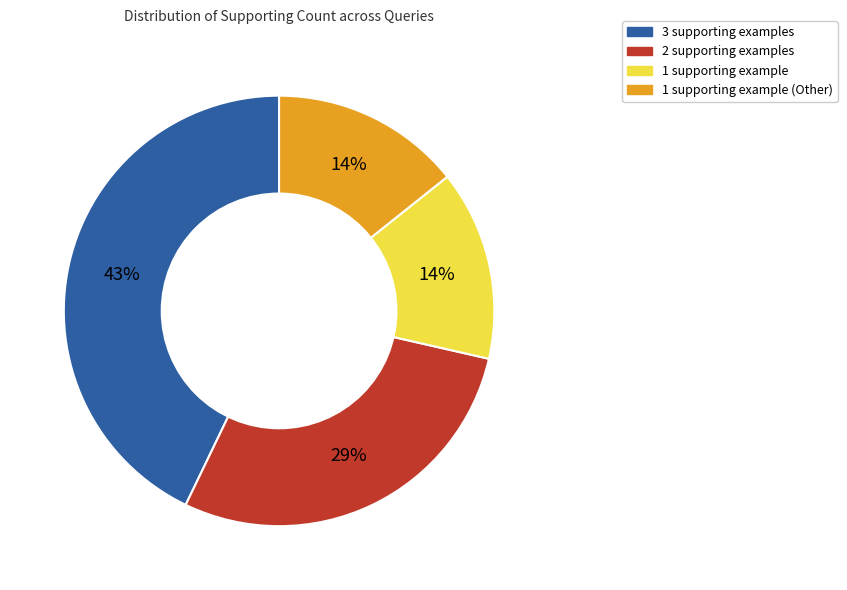

To the nearest percent, what is the difference between the largest and smallest slice percentages?

29%